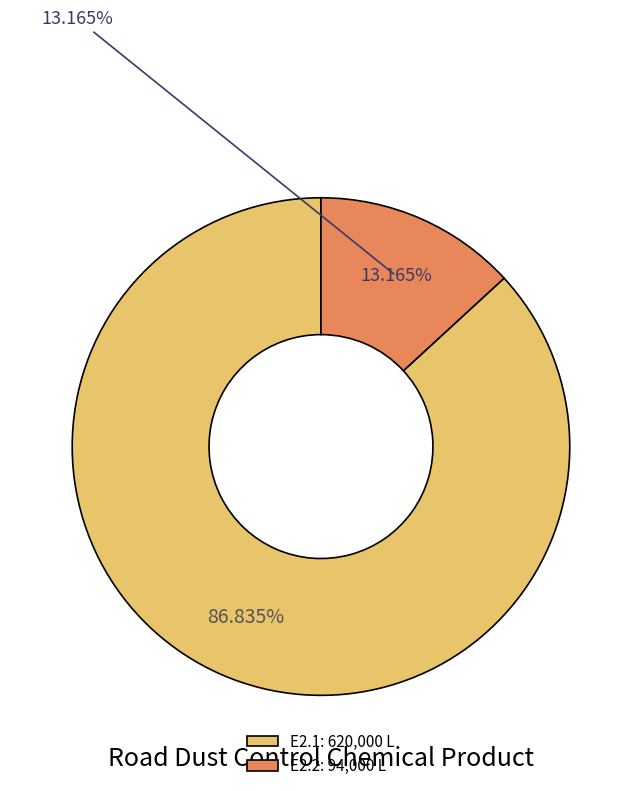

What percentage is the E2.1 slice, to the nearest percent?

87%